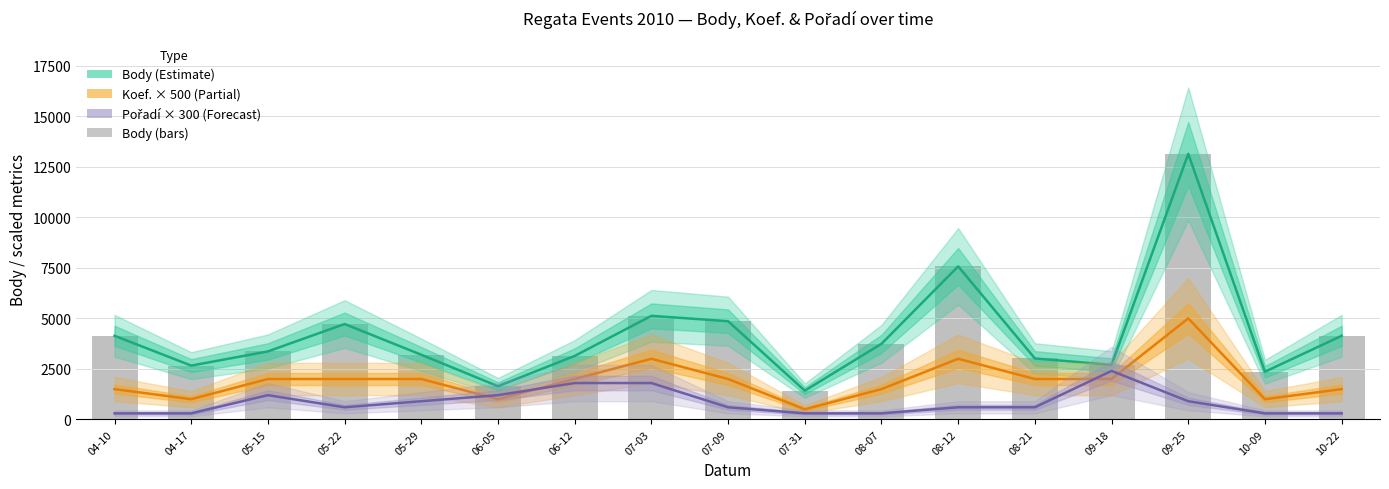

Which category has the lowest value in the Body (Estimate) series?

07-31